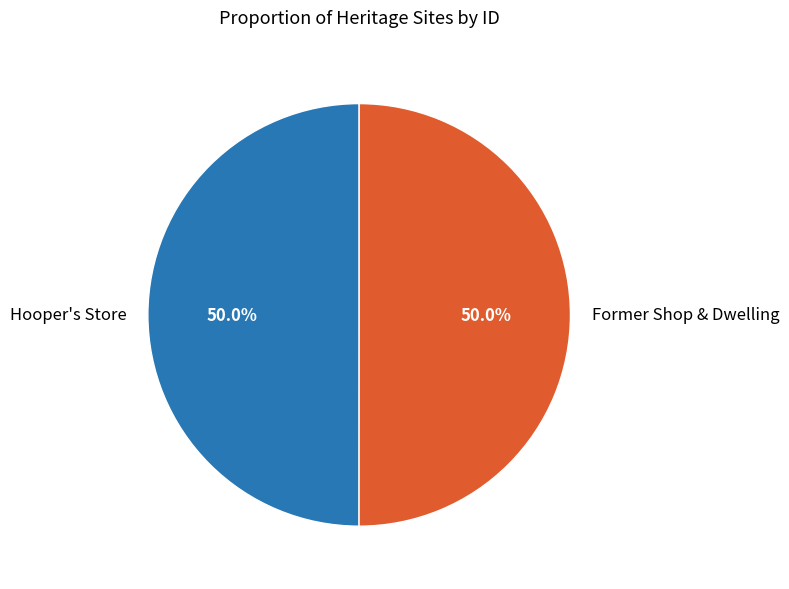

Approximately how many times larger is the value at Former Shop & Dwelling compared to Hooper's Store?

1.0